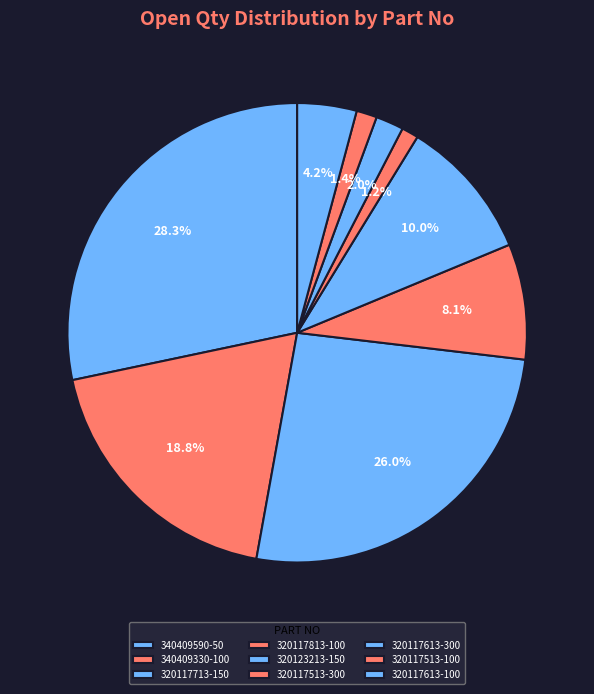

How many segments does this pie chart have?

9